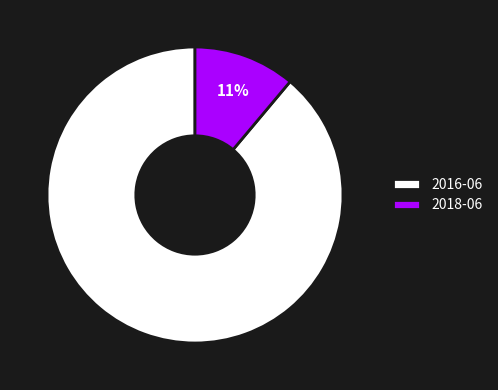

Is it true that 2018-06 is 1% of the pie?

False